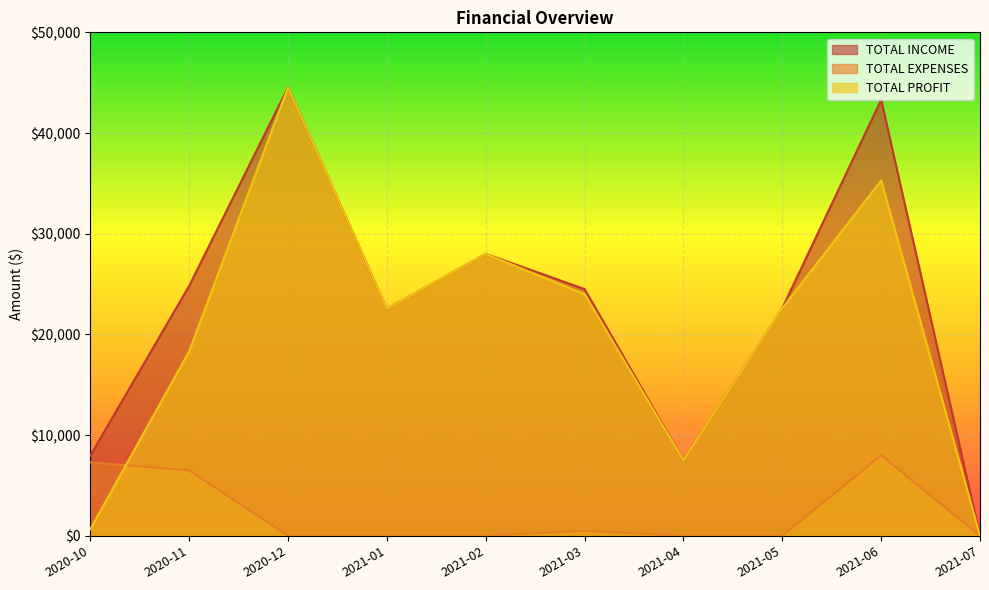

How many distinct data groups are displayed?

3